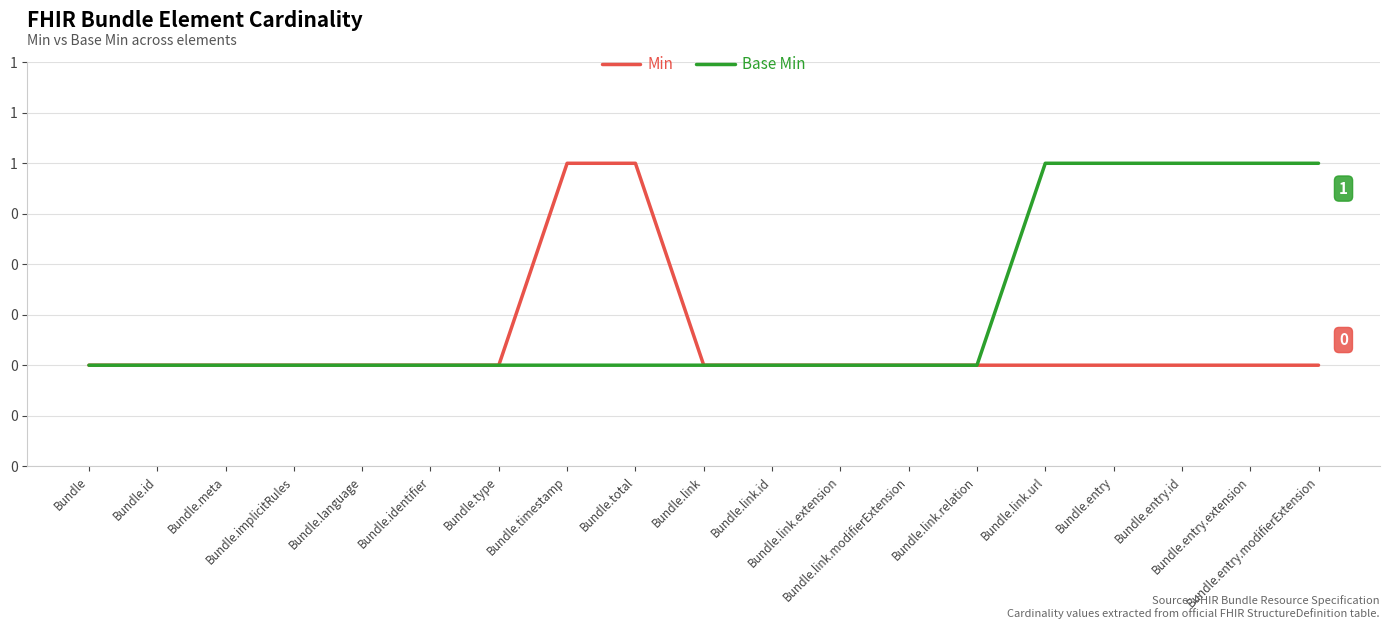

Which has a higher value, Bundle.link.relation or Bundle.link.modifierExtension?

Bundle.link.relation